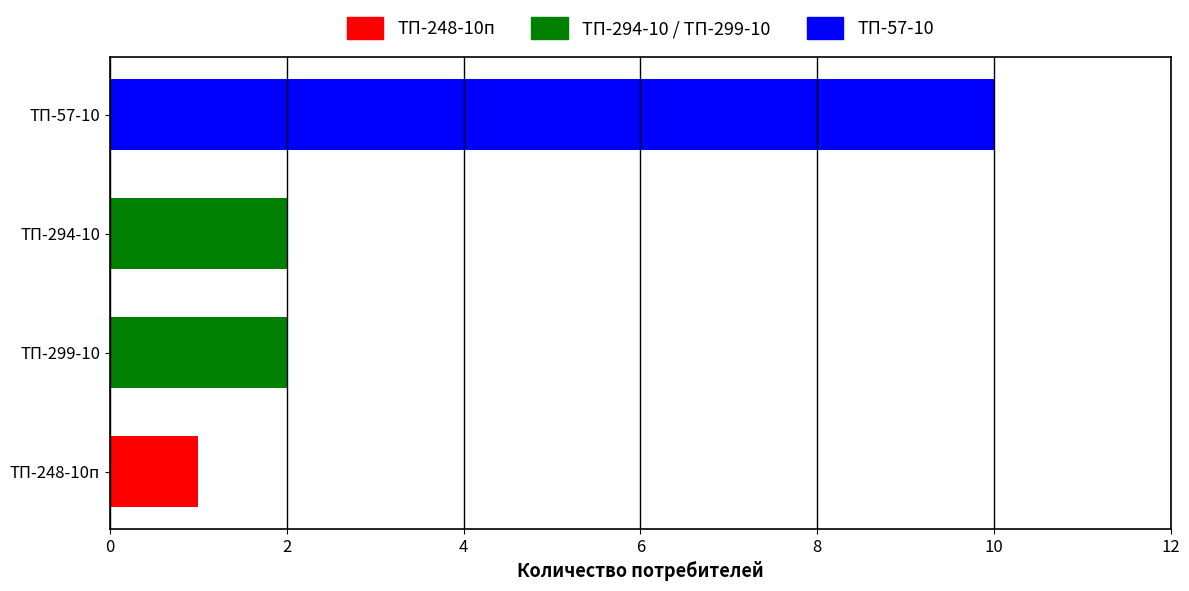

Count the values in the range 2 to 10.

3